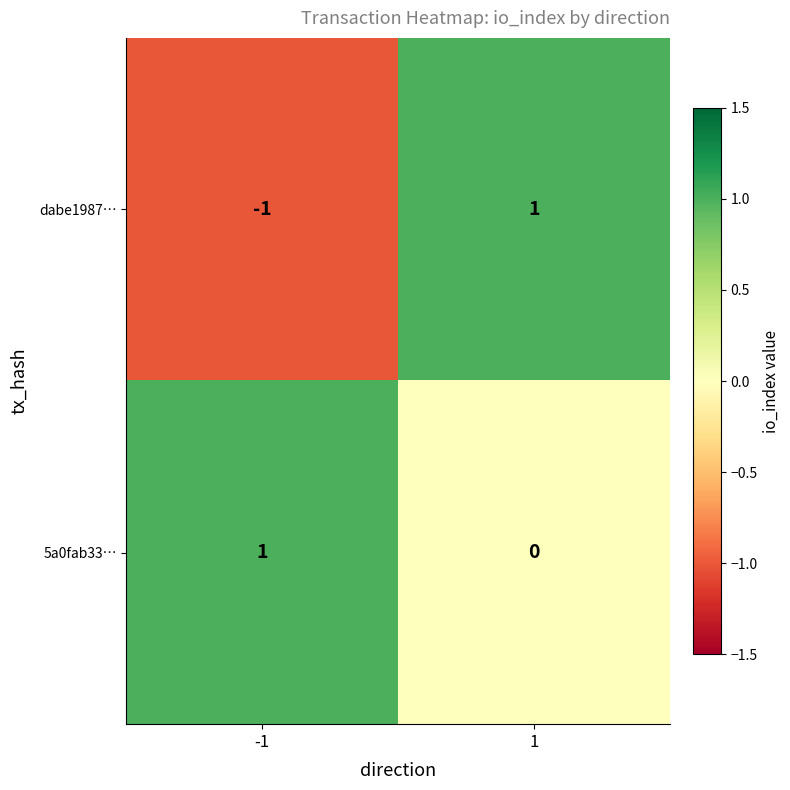

Reading left to right, transcribe all the data shown in this chart.

dabe1987…: -1	1
5a0fab33…: 1	0